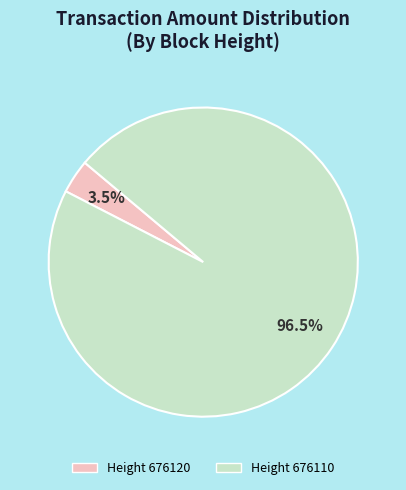

How many slices are in this pie chart?

2